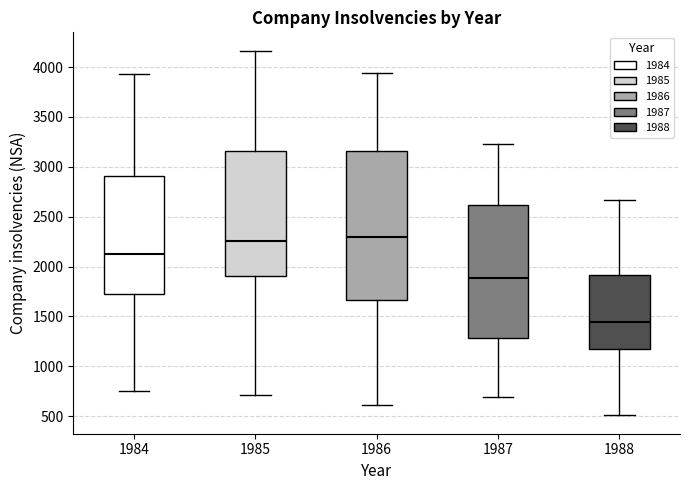

Reading left to right, read every box against the y-axis: the position of its median line, the range the box covers, and the ends of its whiskers. The values are not printed on the chart, so give them approximately, as read against the axis.

1984: median 2150, box 1700 to 2900, whiskers 750 to 3950
1985: median 2250, box 1900 to 3150, whiskers 700 to 4150
1986: median 2300, box 1650 to 3150, whiskers 600 to 3950
1987: median 1900, box 1300 to 2600, whiskers 700 to 3250
1988: median 1450, box 1150 to 1900, whiskers 500 to 2650